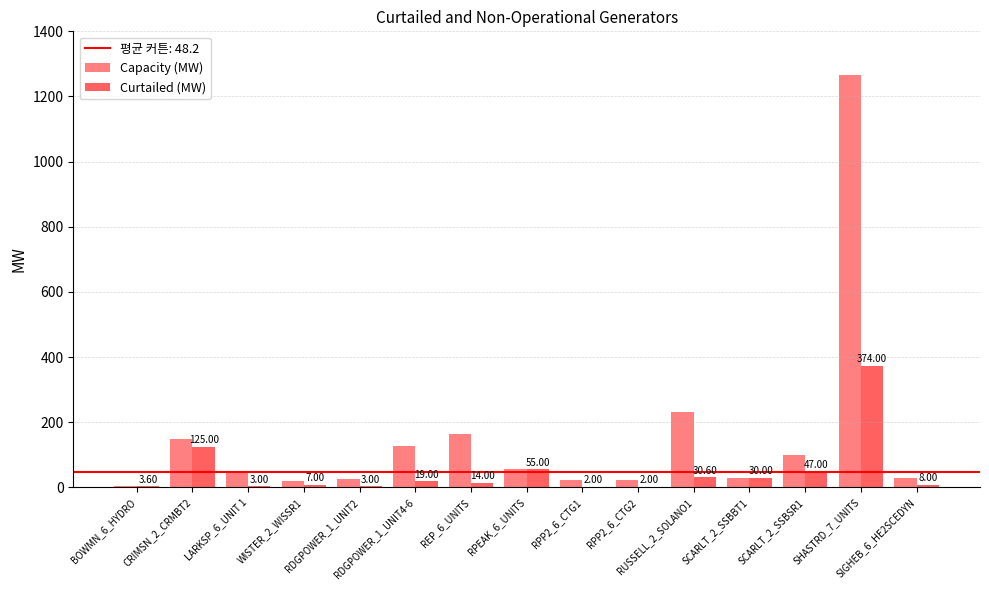

How many data points does each series have?

15